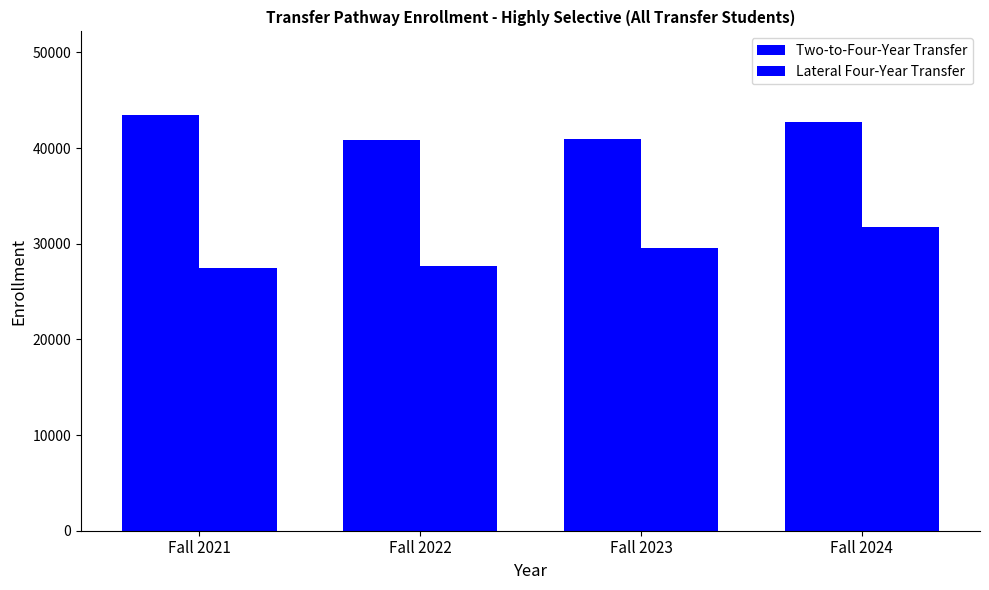

What is the value of the Lateral Four-Year Transfer bar at the 3rd from the left?

29596